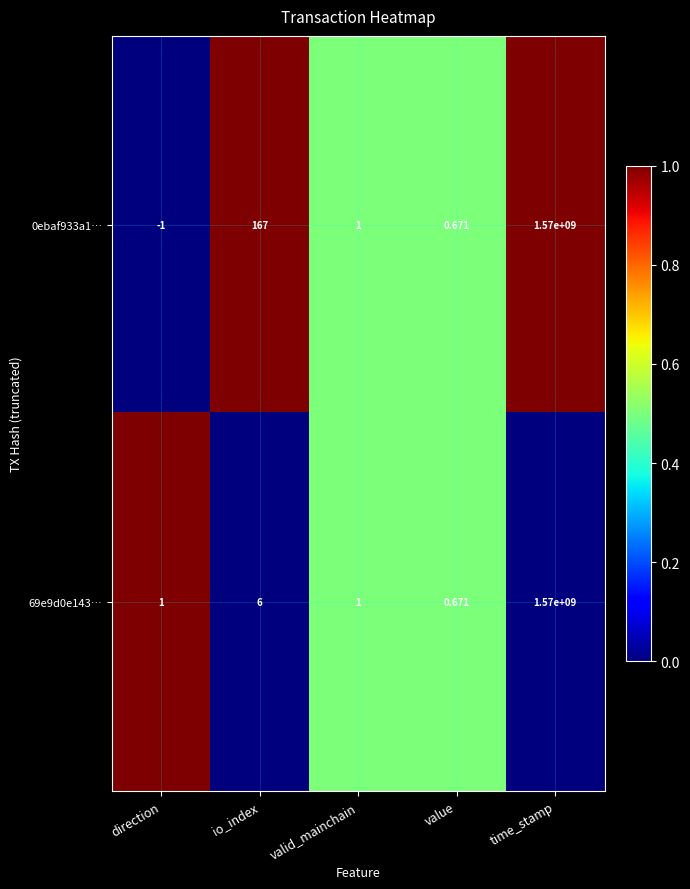

At which label does 0ebaf933a1… first exceed 1?

io_index